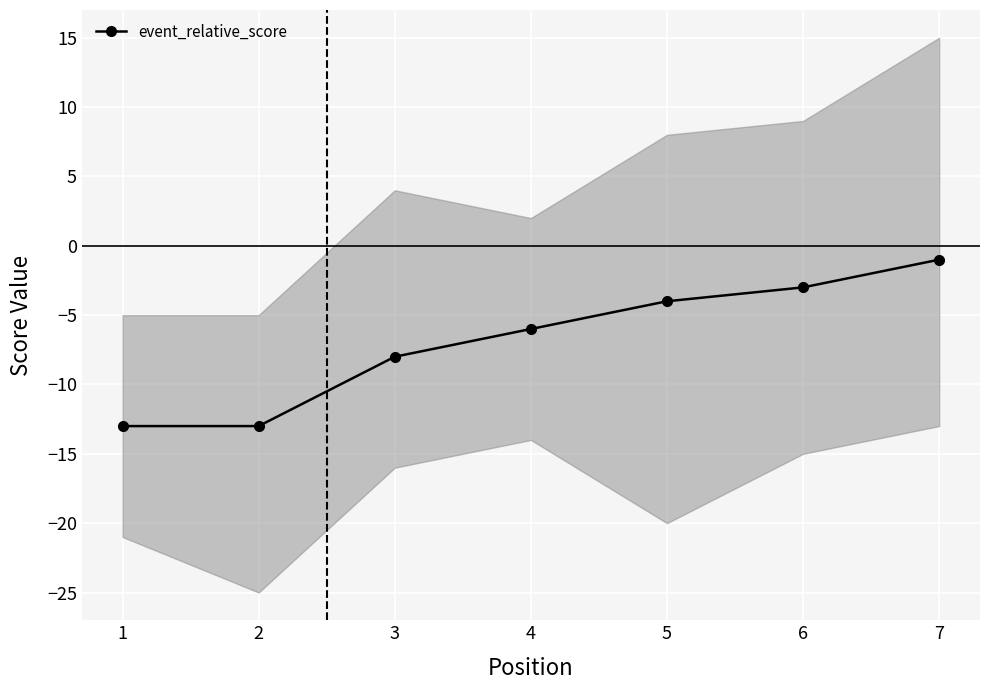

What is the maximum value shown in the chart?

-1